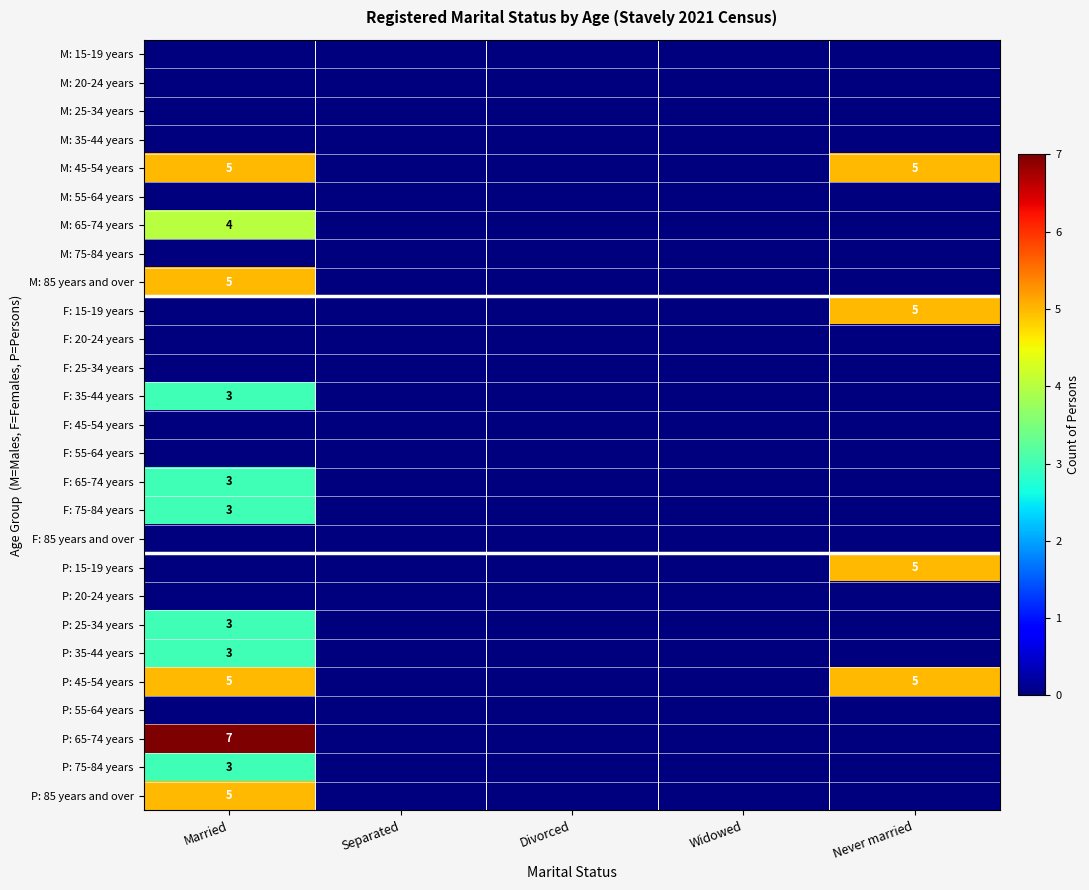

List the series in order of their peak value, lowest first.

M: 15-19 years, M: 20-24 years, M: 25-34 years, M: 35-44 years, M: 55-64 years, M: 75-84 years, F: 20-24 years, F: 25-34 years, F: 45-54 years, F: 55-64 years, F: 85 years and over, P: 20-24 years, P: 55-64 years, F: 35-44 years, F: 65-74 years, F: 75-84 years, P: 25-34 years, P: 35-44 years, P: 75-84 years, M: 65-74 years, M: 45-54 years, M: 85 years and over, F: 15-19 years, P: 15-19 years, P: 45-54 years, P: 85 years and over, P: 65-74 years